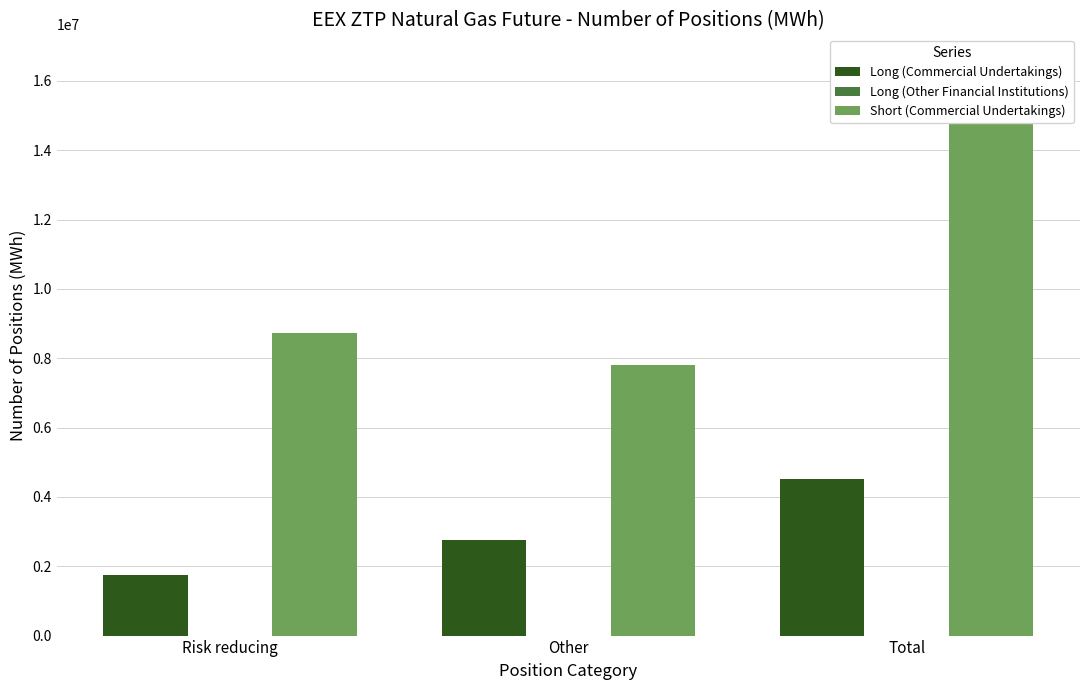

What is the label of the 1st bar from the left?

Risk reducing